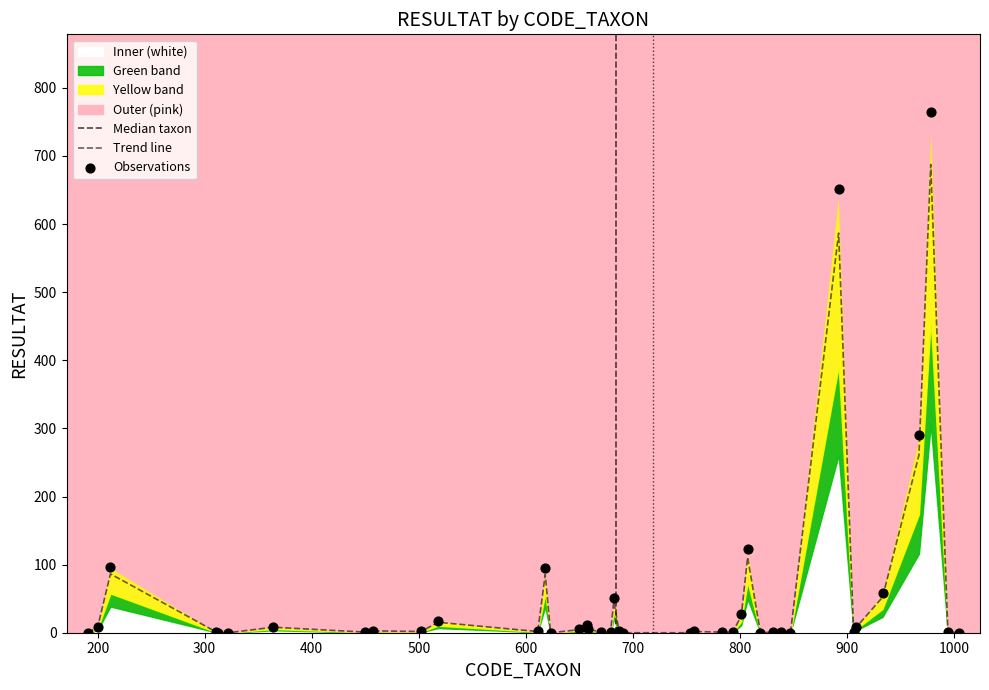

What is the change in value from 618 to 753?

-85.5